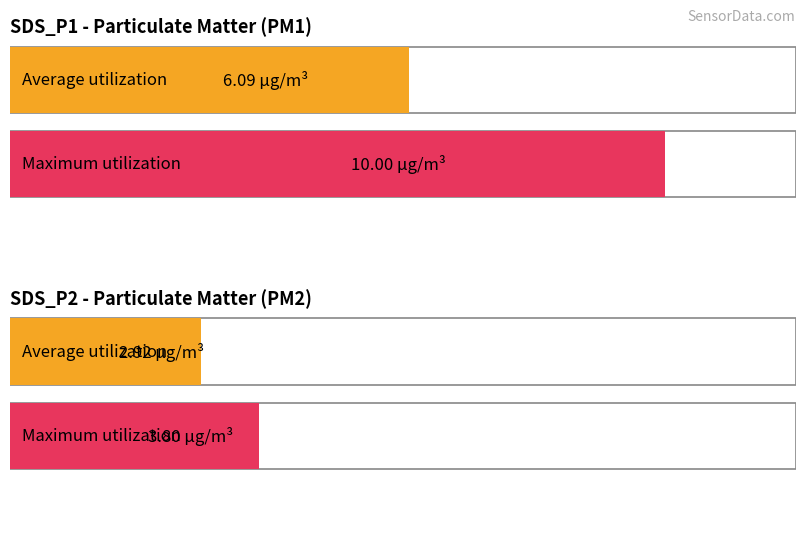

Read the Maximum utilization value at SDS_P2.

3.8